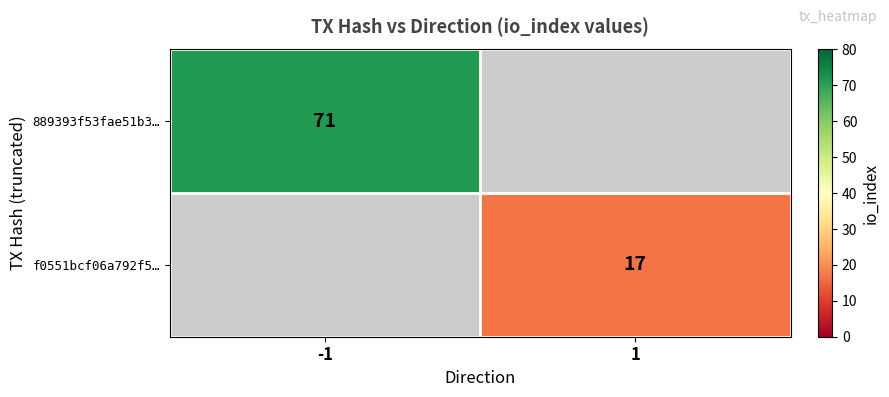

Is it true that 889393f53fae51b3… equals 110 at -1?

False